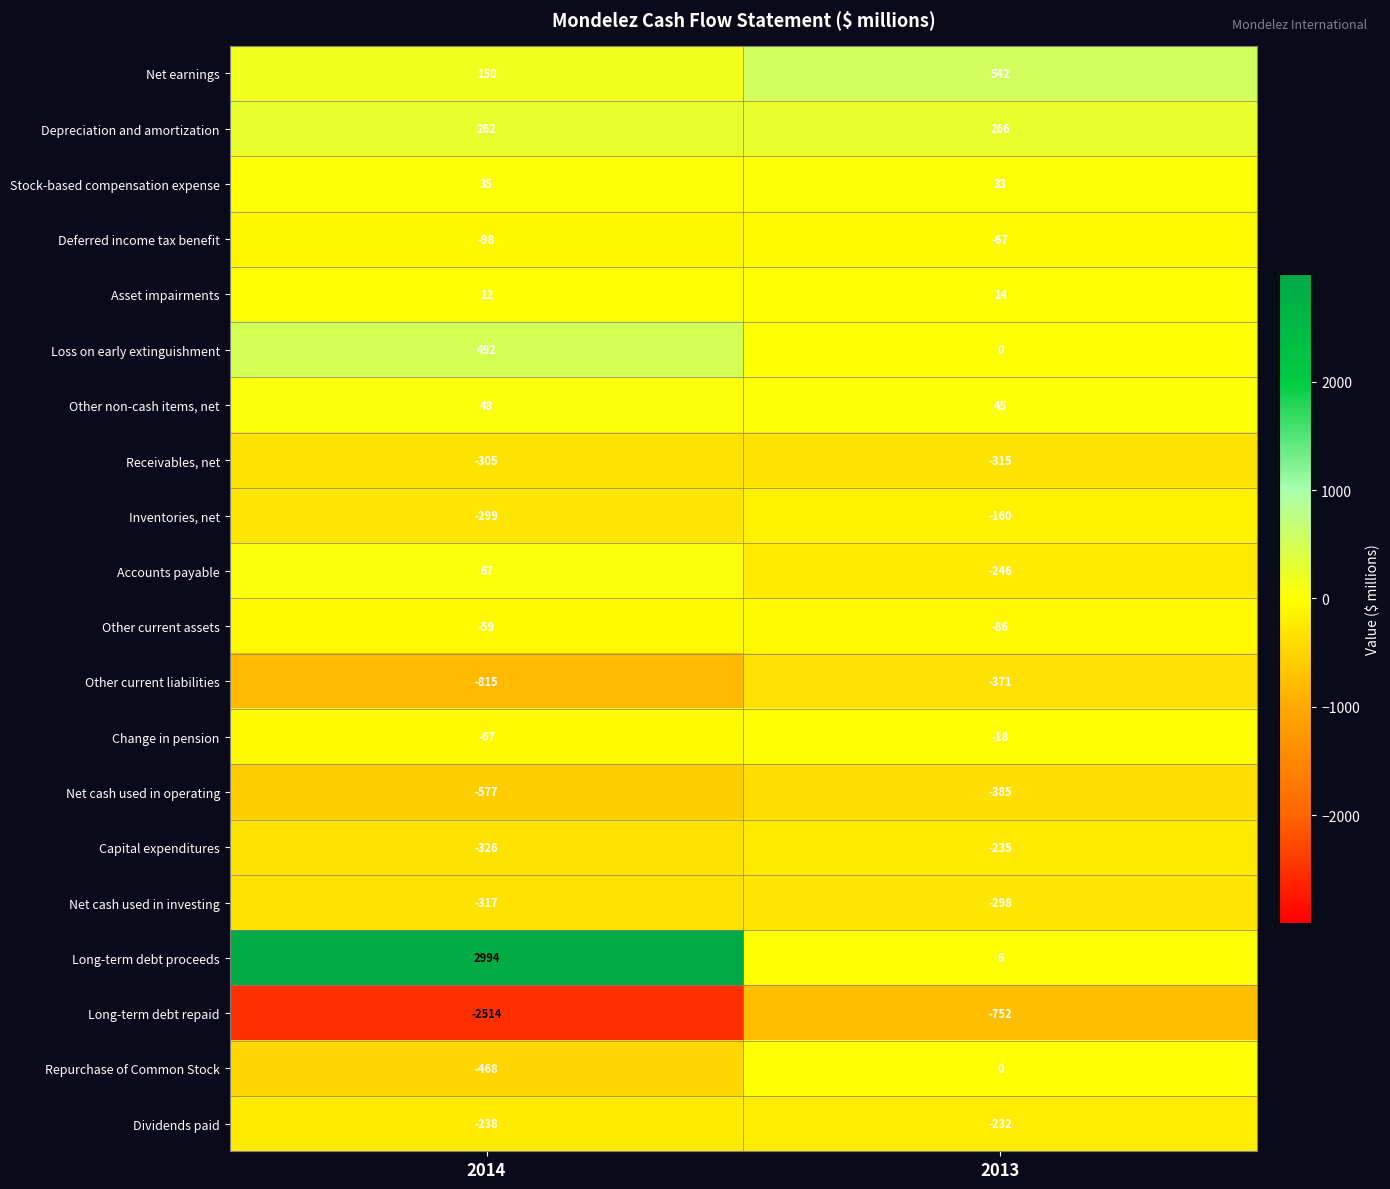

How many categories are shown in the chart?

2